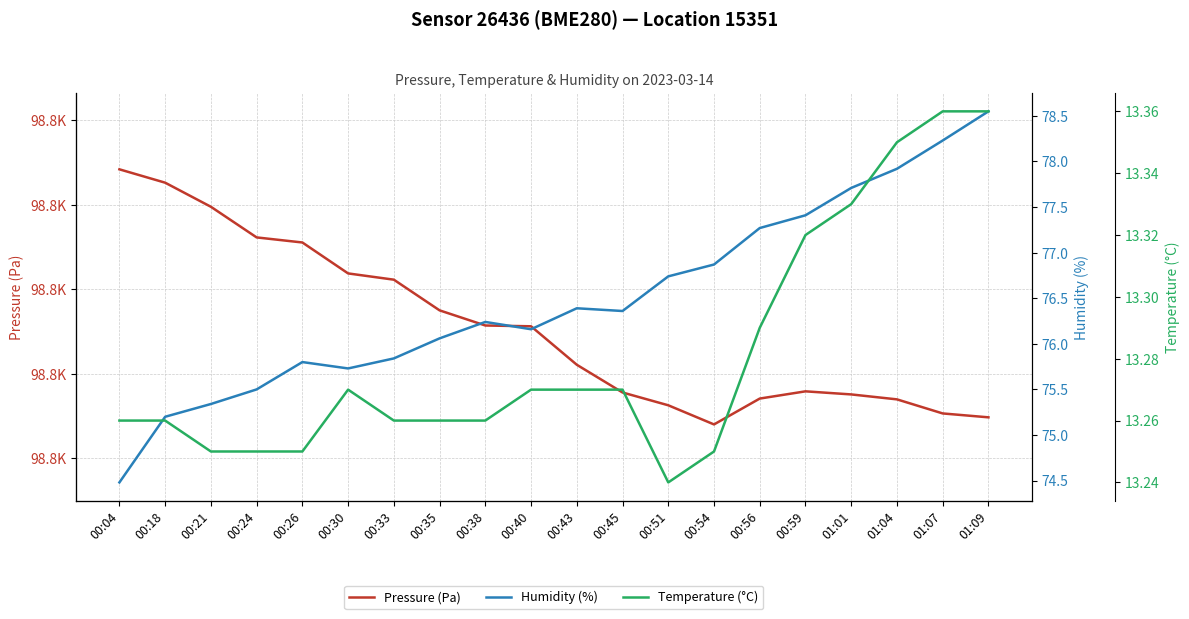

Reading right to left, extract all data points from this chart.

Pressure (Pa): 98769.7	98770.6	98774.0	98775.1	98775.9	98774.2	98768.1	98772.6	98775.6	98782.2	98791.3	98791.5	98795.0	98802.3	98803.8	98811.1	98812.3	98819.6	98825.2	98828.4
Humidity (%): 78.5	78.2	77.9	77.7	77.4	77.3	76.9	76.7	76.4	76.4	76.2	76.2	76.1	75.8	75.7	75.8	75.5	75.3	75.2	74.5
Temperature (°C): 13.4	13.4	13.3	13.3	13.3	13.3	13.2	13.2	13.3	13.3	13.3	13.3	13.3	13.3	13.3	13.2	13.2	13.2	13.3	13.3